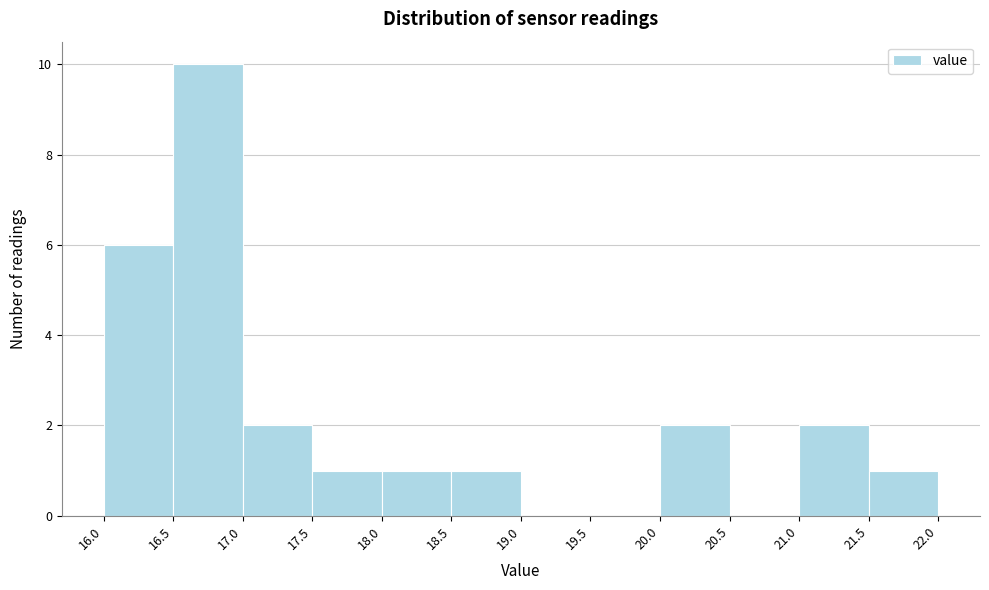

Over which range of the x-axis is the bar tallest?

16.5 to 17.0